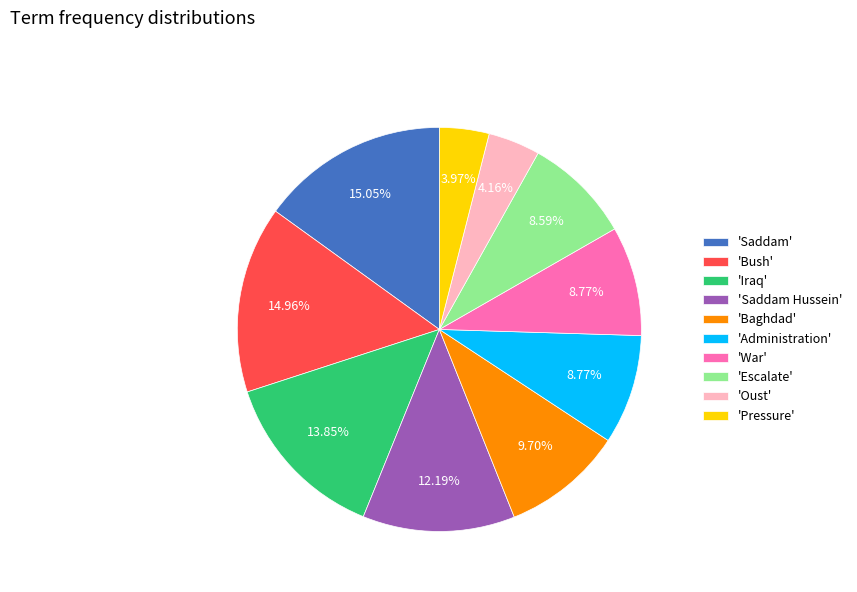

Is 'Baghdad' the majority of the pie?

No